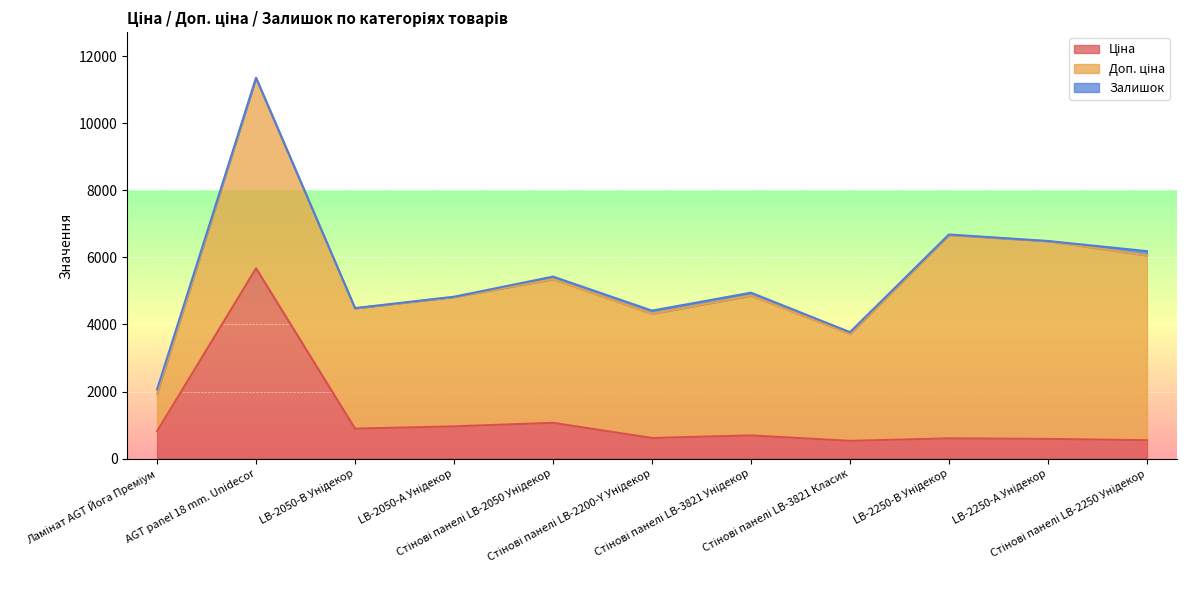

Reading right to left, transcribe all the data shown in this chart.

Ціна: Стінові панелі LB-2250 Унідекор=550.6	LB-2250-А Унідекор=589.2	LB-2250-В Унідекор=606.1	Стінові панелі LB-3821 Класик=531.3	Стінові панелі LB-3821 Унідекор=694.3	Стінові панелі LB-2200-Y Унідекор=617.0	Стінові панелі LB-2050 Унідекор=1069.8	LB-2050-А Унідекор=963.5	LB-2050-В Унідекор=895.9	AGT panel 18 mm. Unidecor=5673.8	Ламінат AGT Йога Преміум=818.5
Доп. ціна: Стінові панелі LB-2250 Унідекор=5505.8	LB-2250-А Унідекор=5892.2	LB-2250-В Унідекор=6061.2	Стінові панелі LB-3821 Класик=3187.6	Стінові панелі LB-3821 Унідекор=4165.6	Стінові панелі LB-2200-Y Унідекор=3701.9	Стінові панелі LB-2050 Унідекор=4279.1	LB-2050-А Унідекор=3854.0	LB-2050-В Унідекор=3583.6	AGT panel 18 mm. Unidecor=5673.8	Ламінат AGT Йога Преміум=1109.2
Залишок: Стінові панелі LB-2250 Унідекор=129.0	LB-2250-А Унідекор=6.0	LB-2250-В Унідекор=14.0	Стінові панелі LB-3821 Класик=53.0	Стінові панелі LB-3821 Унідекор=87.0	Стінові панелі LB-2200-Y Унідекор=94.0	Стінові панелі LB-2050 Унідекор=78.0	LB-2050-А Унідекор=9.0	LB-2050-В Унідекор=9.0	AGT panel 18 mm. Unidecor=2.0	Ламінат AGT Йога Преміум=135.0